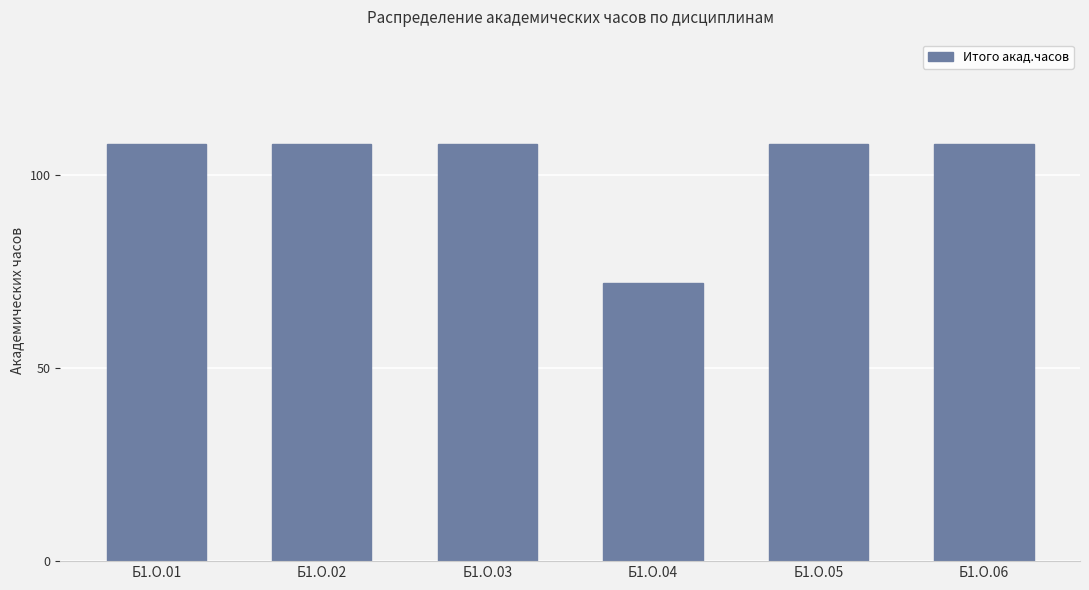

Are the bars horizontal?

No